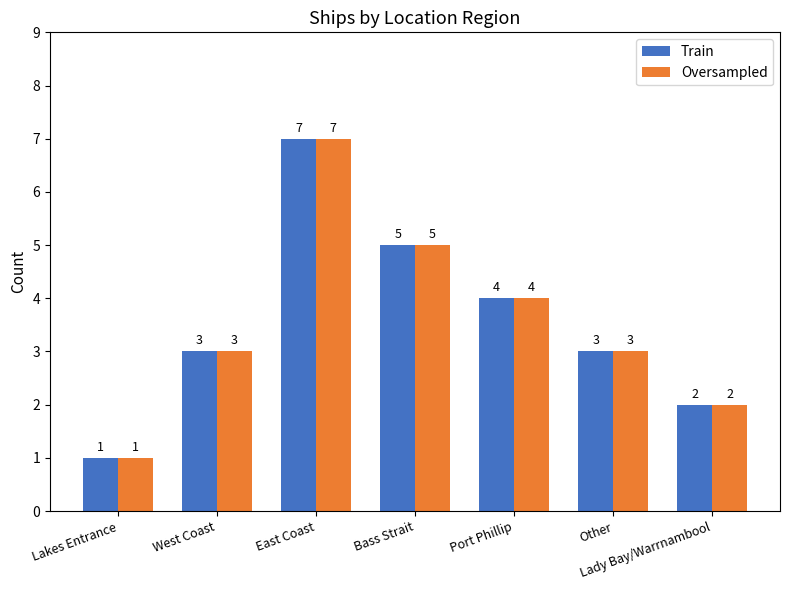

What value does the Oversampled series have at Lakes Entrance?

1